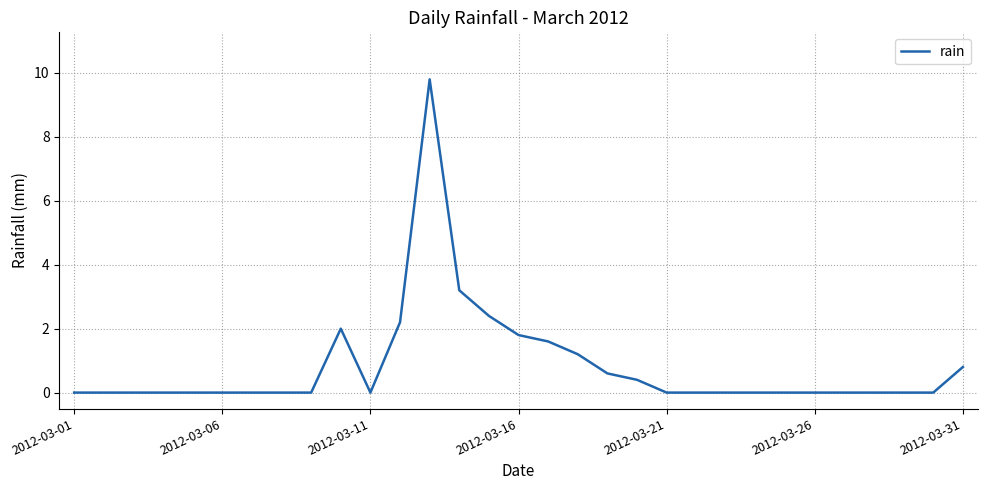

Is it true that the value at 2012-03-26 is 0.0?

True